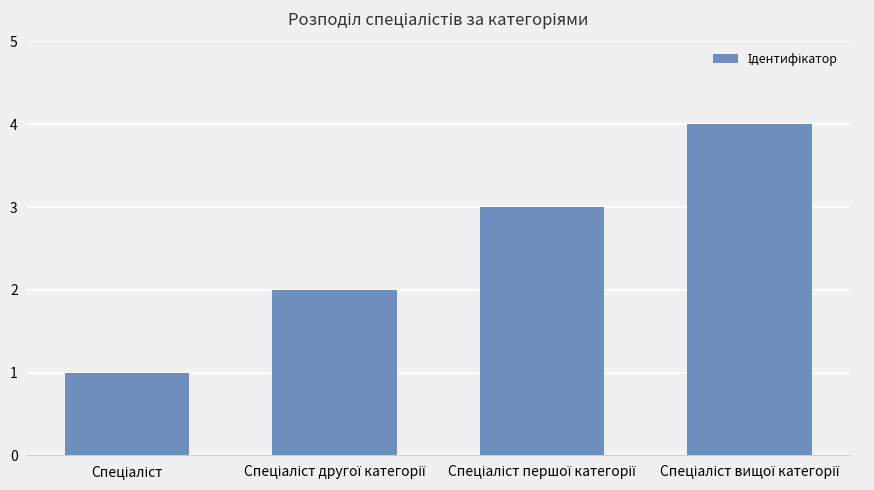

What is the difference between the maximum and minimum values?

3